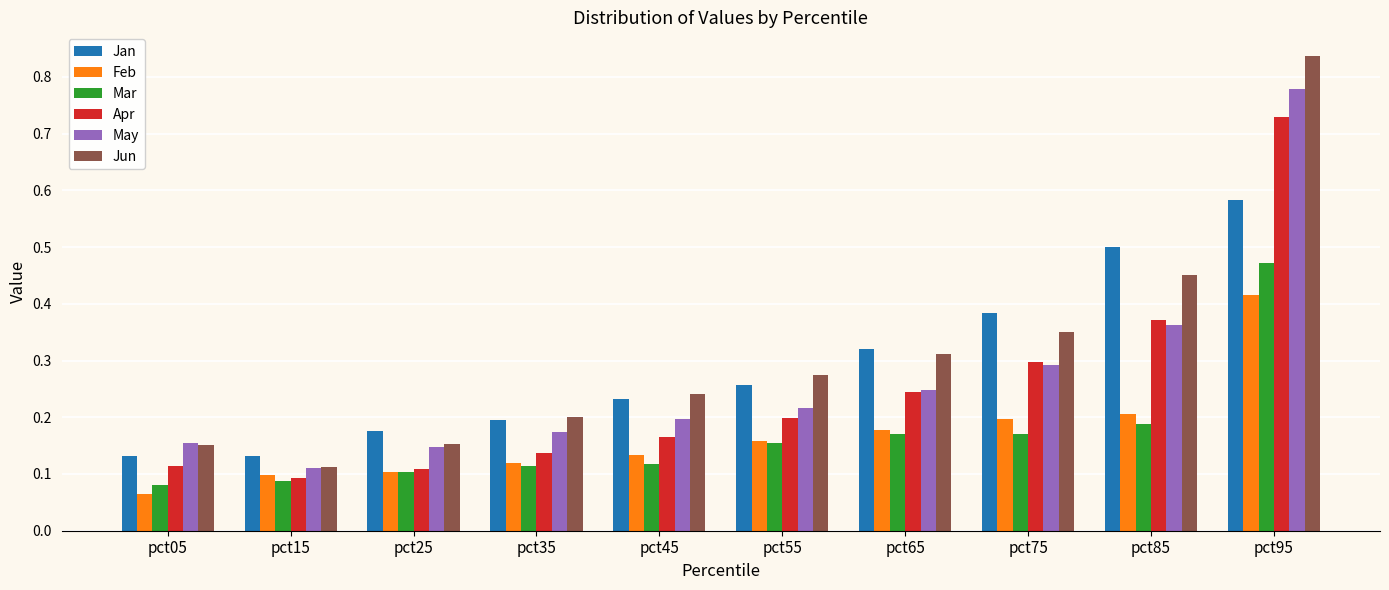

Which series has the widest spread of values?

Jun